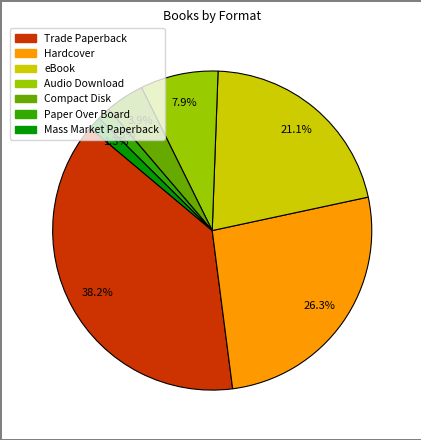

What is the largest slice in the pie chart?

Trade Paperback